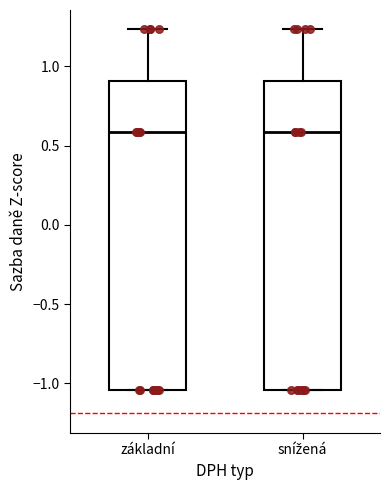

Reading left to right, read every box against the y-axis: the position of its median line, the range the box covers, and the ends of its whiskers. The values are not printed on the chart, so give them approximately, as read against the axis.

základní: median 0.60, box -1.05 to 0.90, whiskers -1.05 to 1.25
snížená: median 0.60, box -1.05 to 0.90, whiskers -1.05 to 1.25